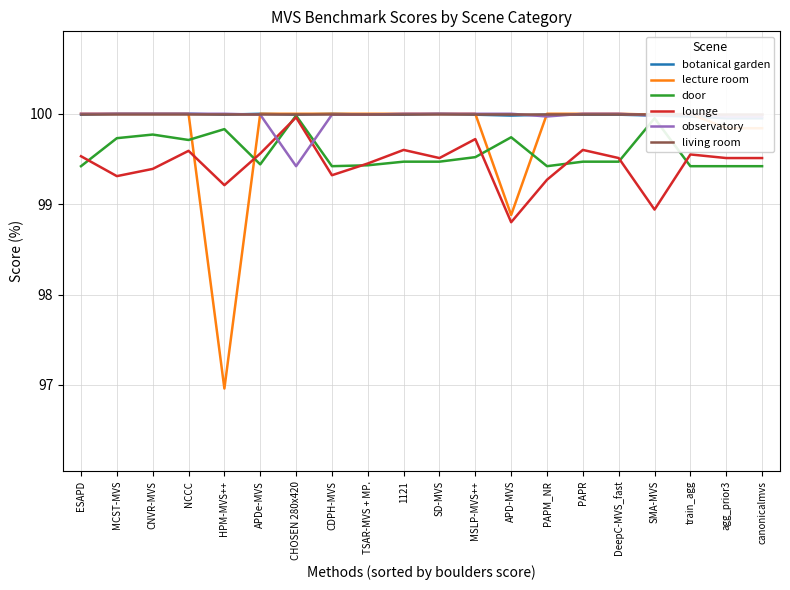

What is the greatest value displayed?

100.0